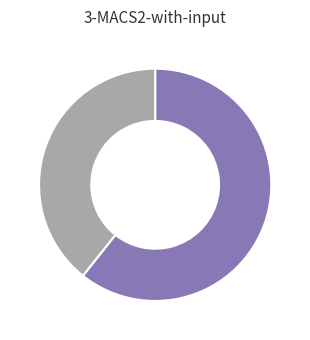

Is there a majority slice in this chart?

Yes